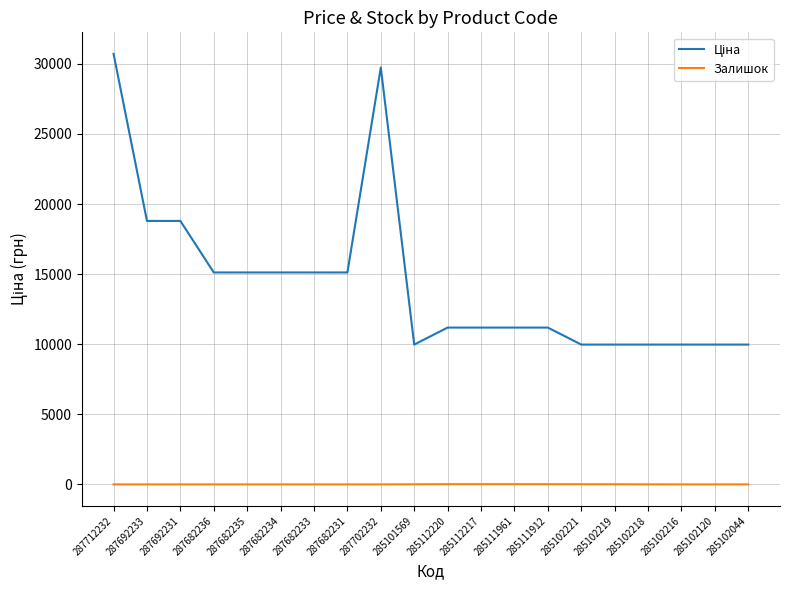

How many lines are shown in the chart?

2